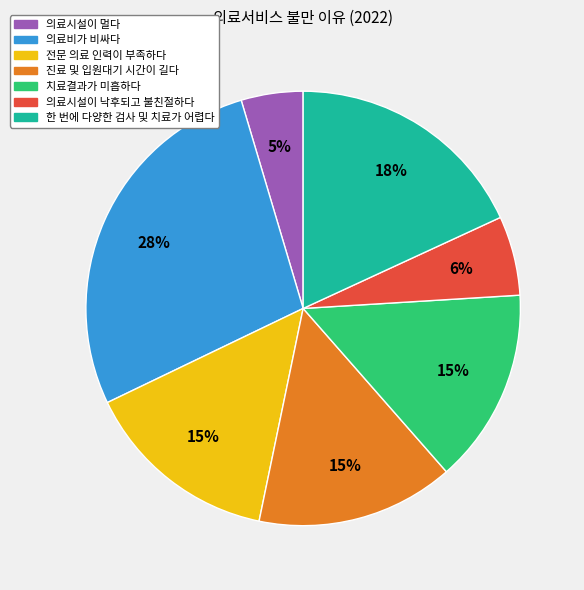

Does any single category account for the majority?

No